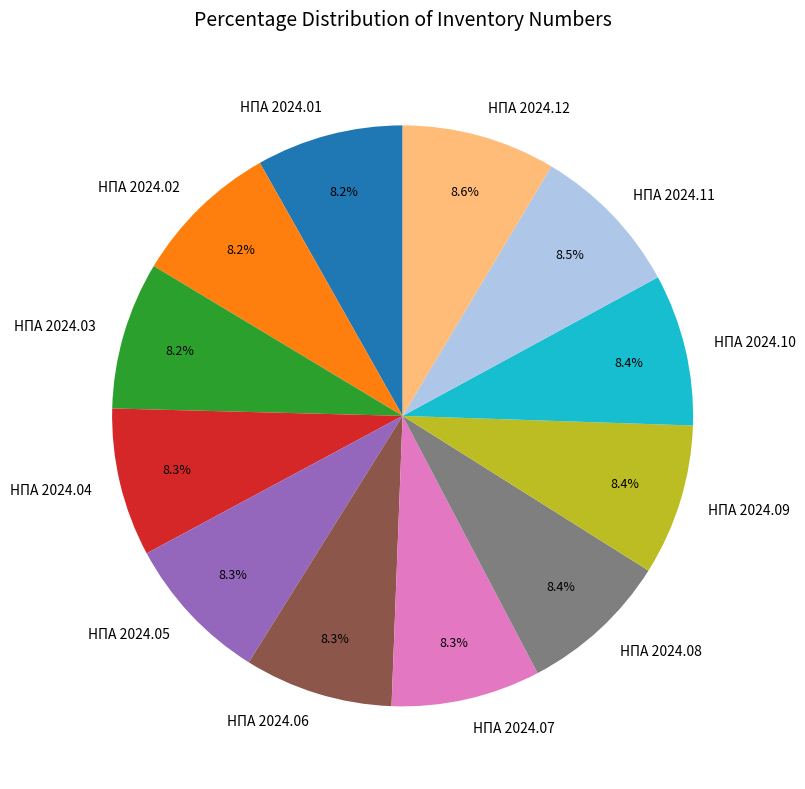

Approximately how many times larger is the value at НПА 2024.01 compared to НПА 2024.07?

1.0